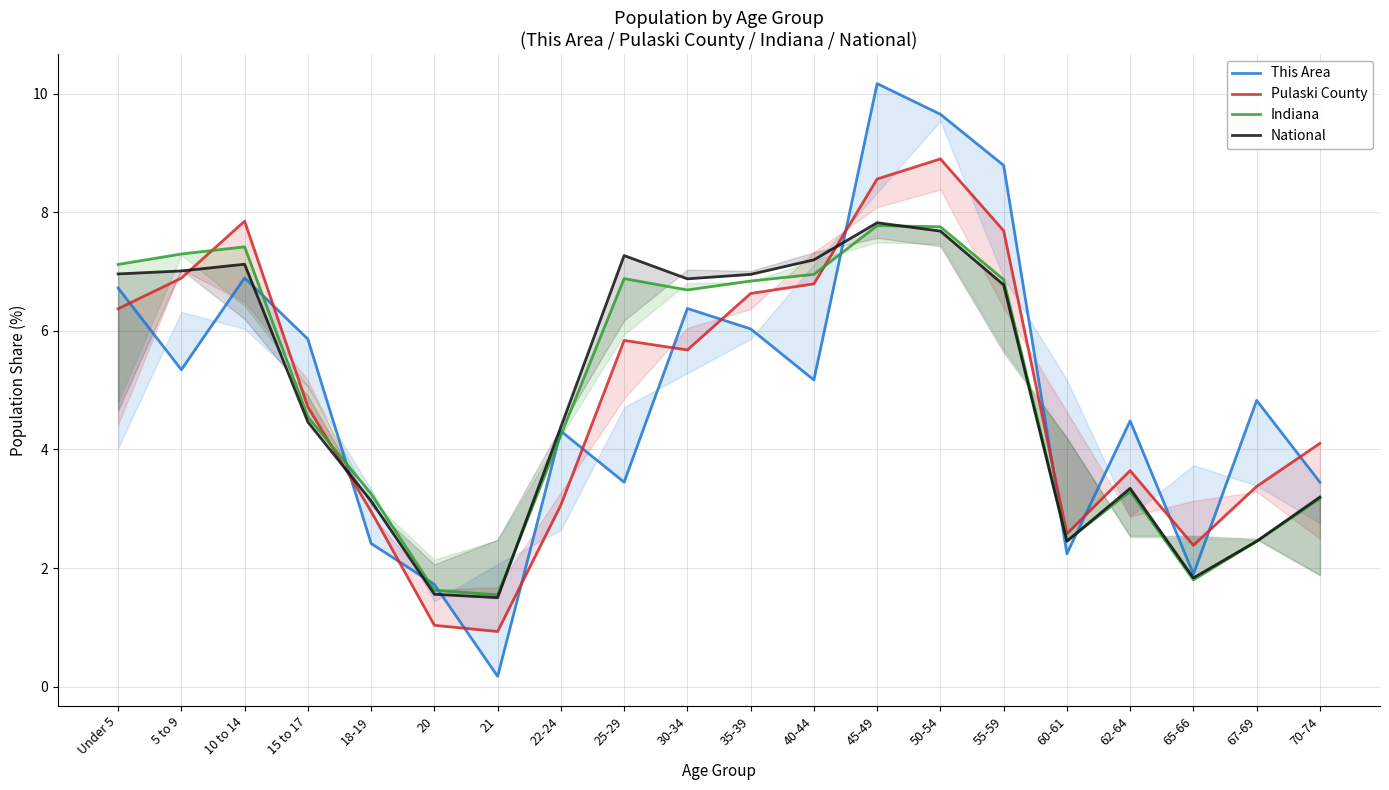

At which label does Pulaski County reach its minimum?

21